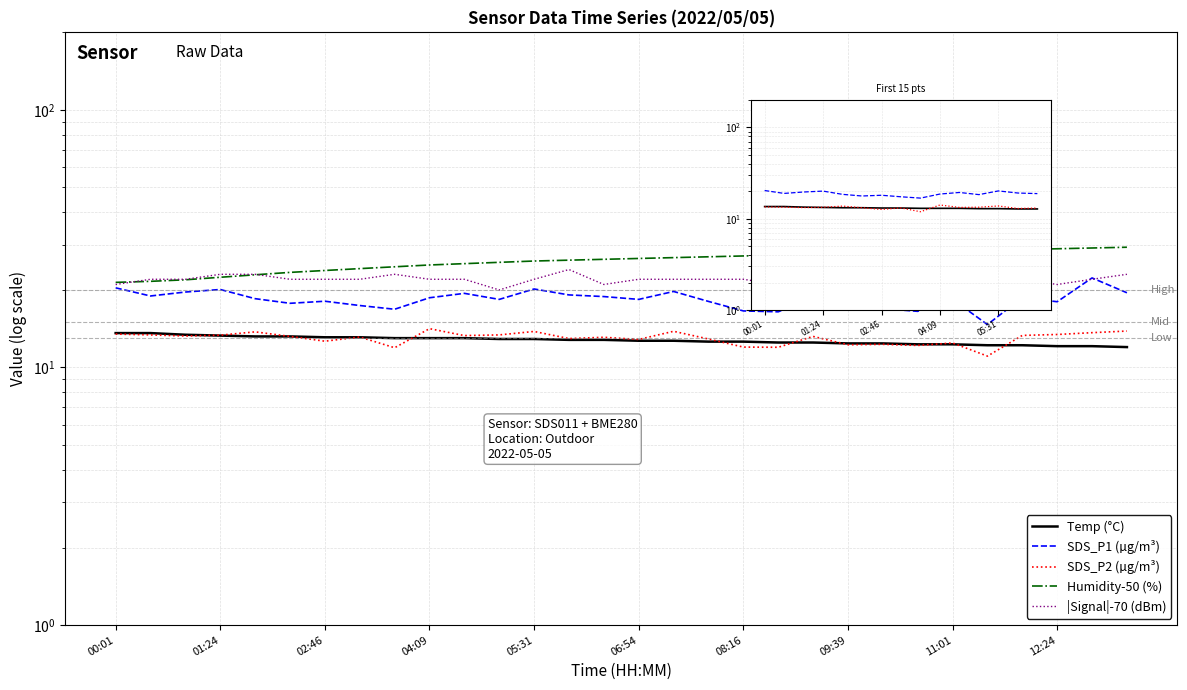

What is the sum of all SDS_P1 values?

553.2